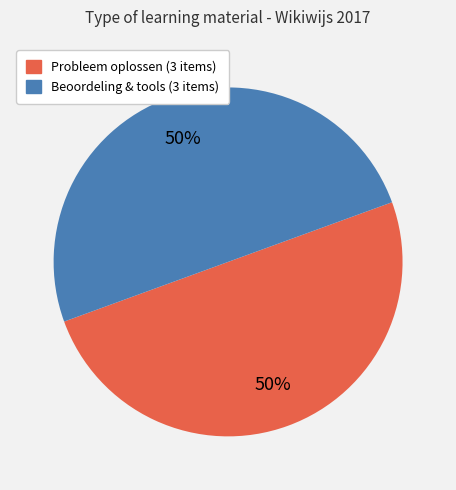

Approximately how many times larger is the value at Probleem oplossen (3 items) compared to Beoordeling & tools (3 items)?

1.0